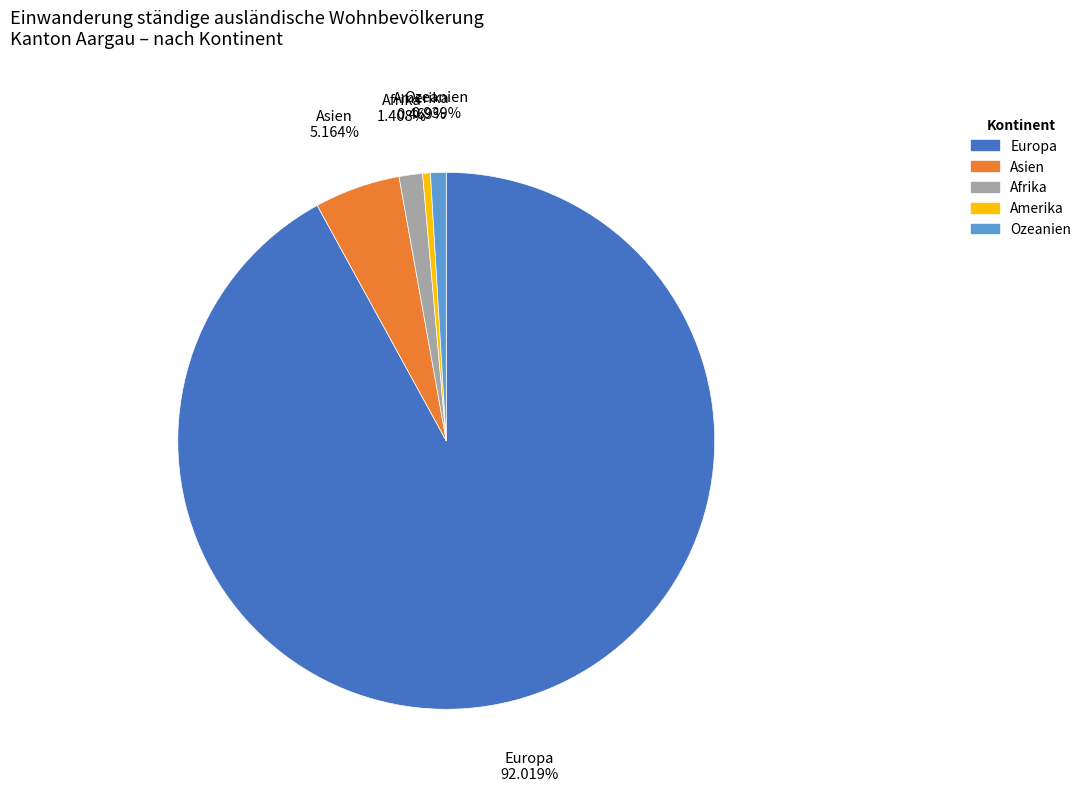

Combined, do Europa and Amerika account for over 50%?

Yes